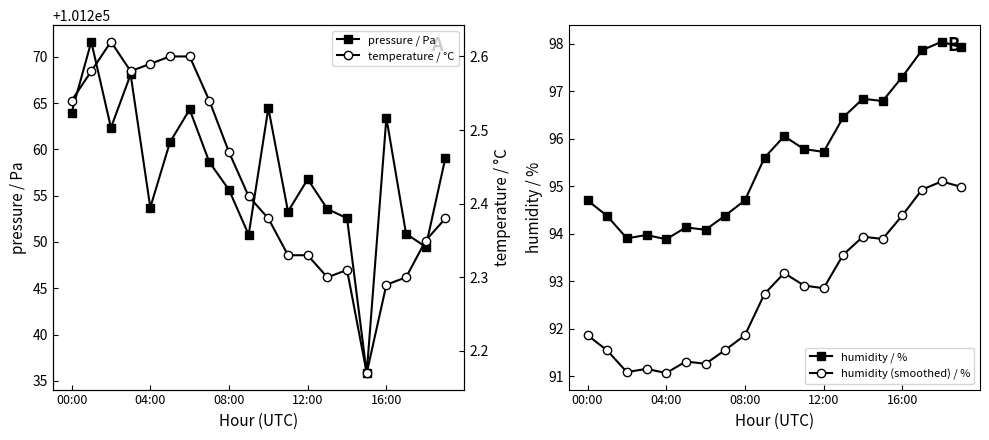

What is the average value of the humidity / % series?

95.6